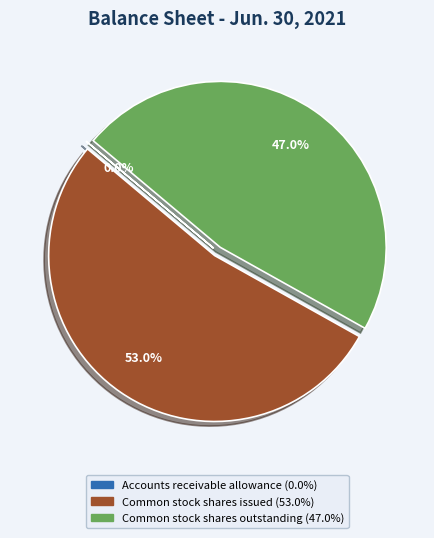

What percentage do Common stock shares outstanding and Common stock shares issued together represent?

100.0%